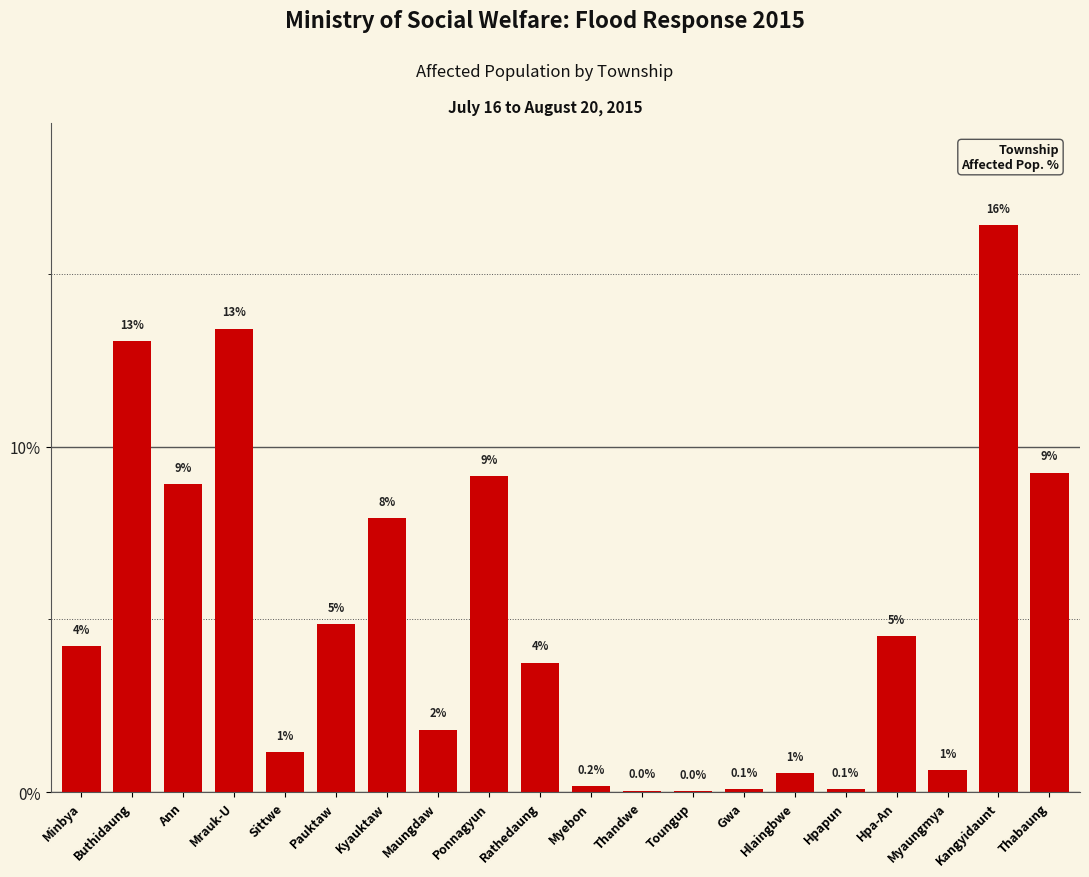

Are the bars horizontal?

No